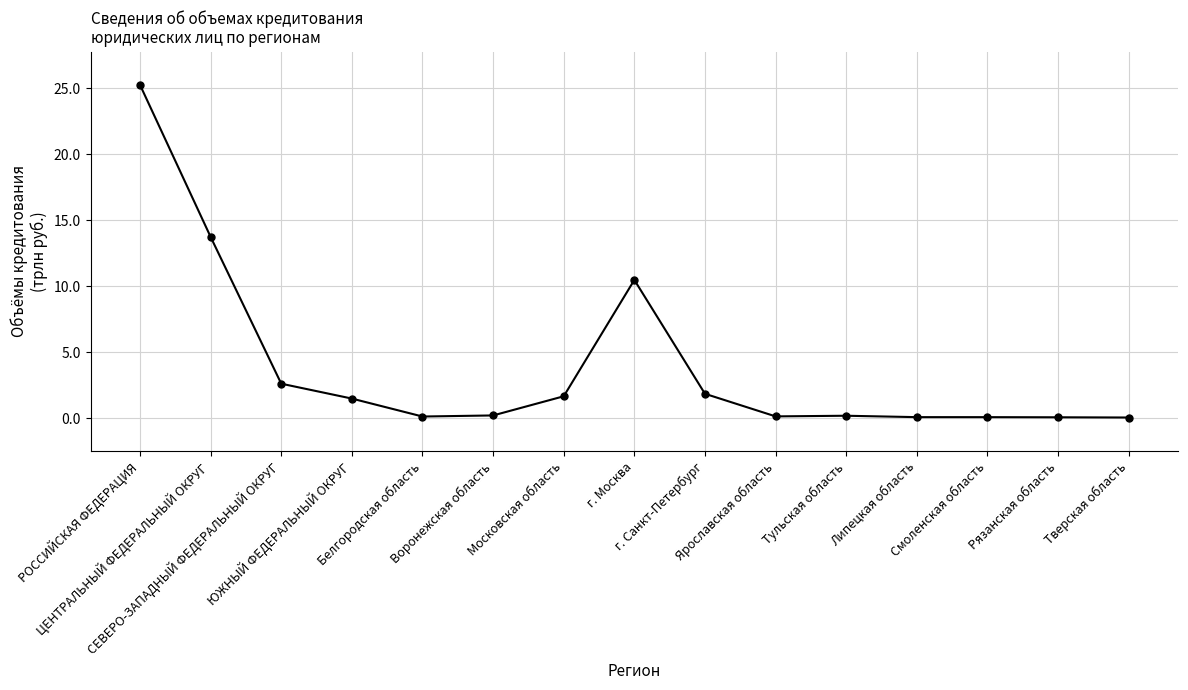

What is the greatest value displayed?

25.2